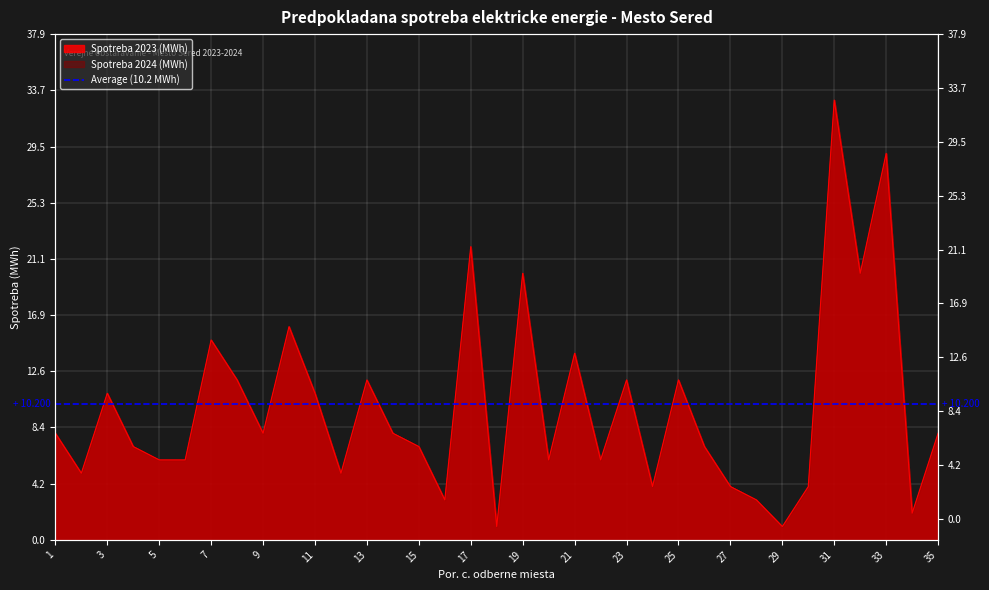

How many values are below 8?

17